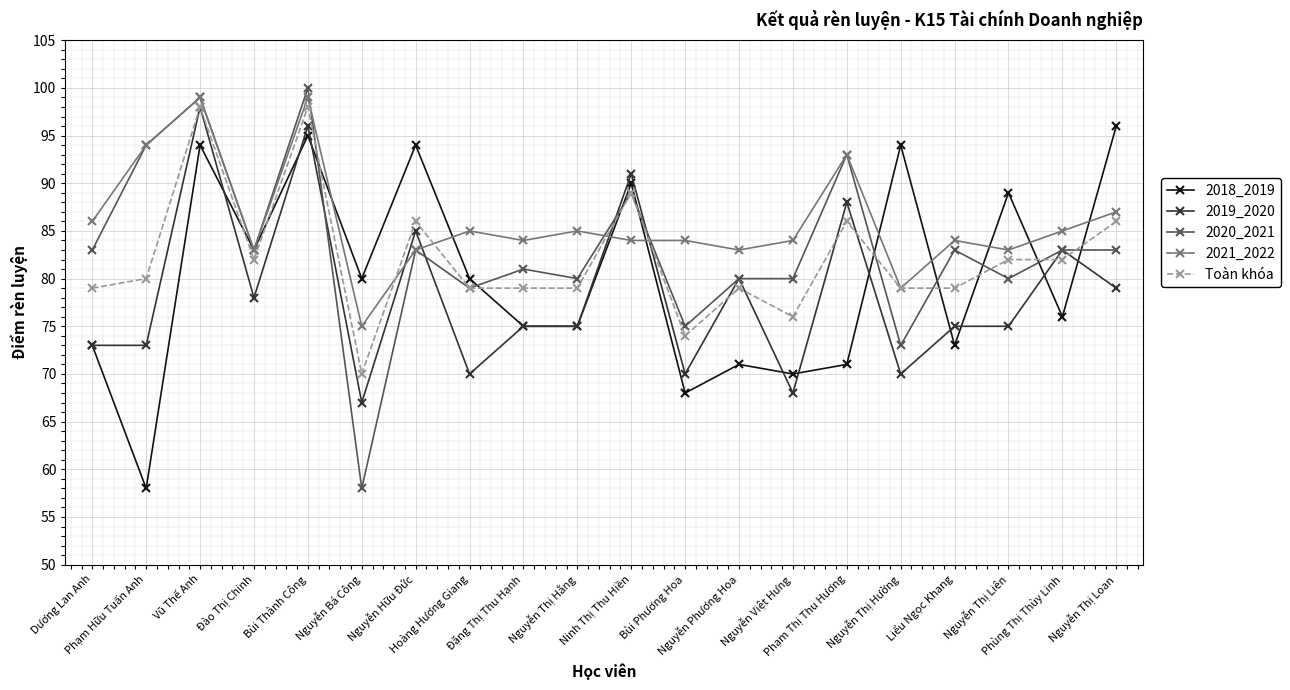

What is the highest value of the 2020_2021 series?

100